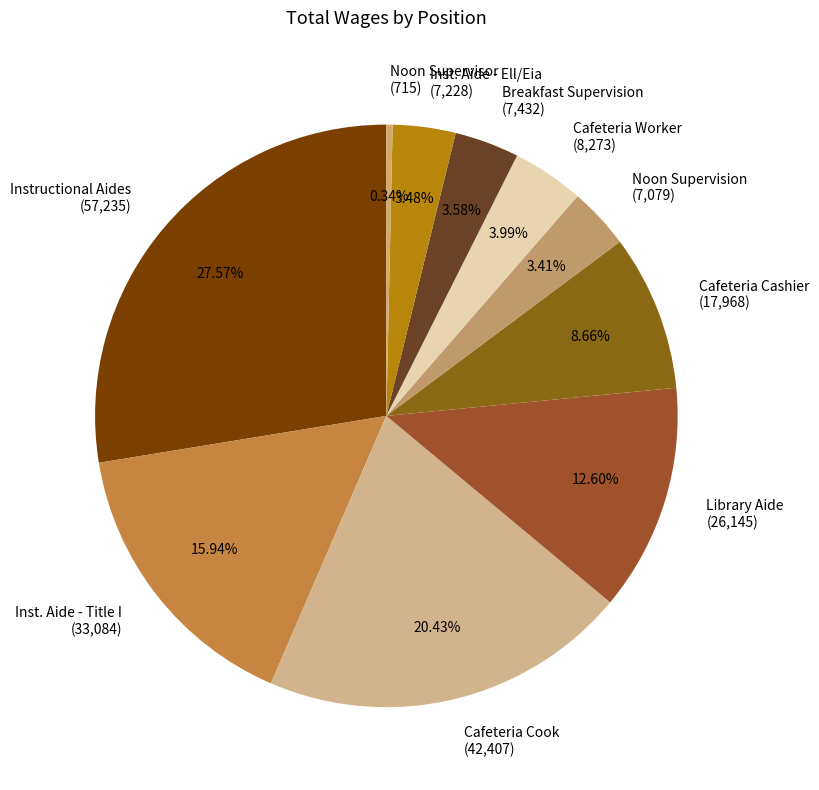

Combined, do Cafeteria Cashier (17,968) and Breakfast Supervision (7,432) account for over 50%?

No